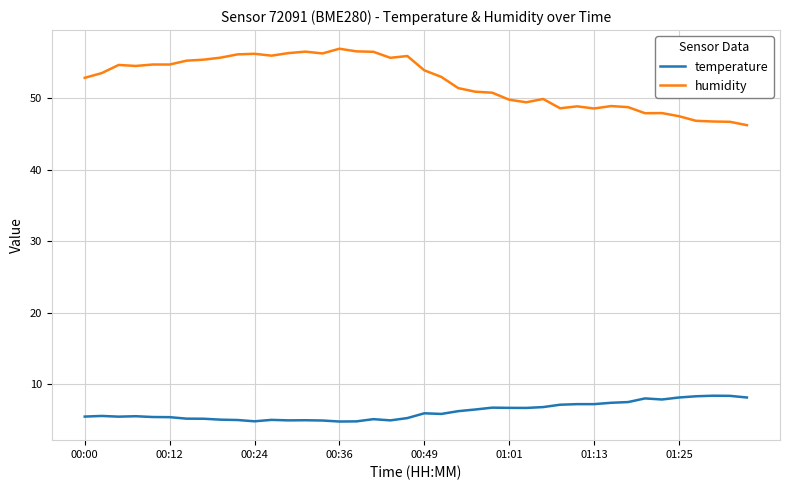

True or false: temperature and humidity cross at least once.

False